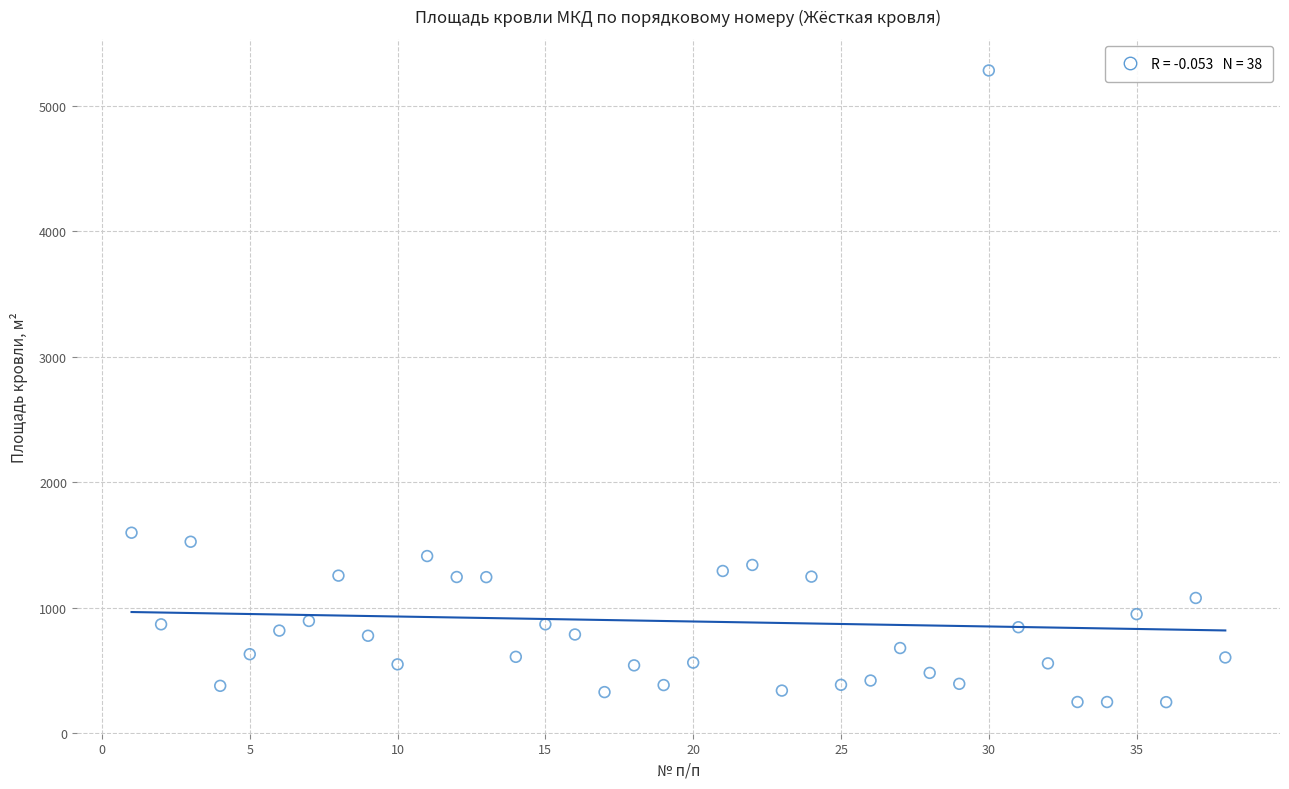

What Y value in the scatter plot is closest to 2765?

1599